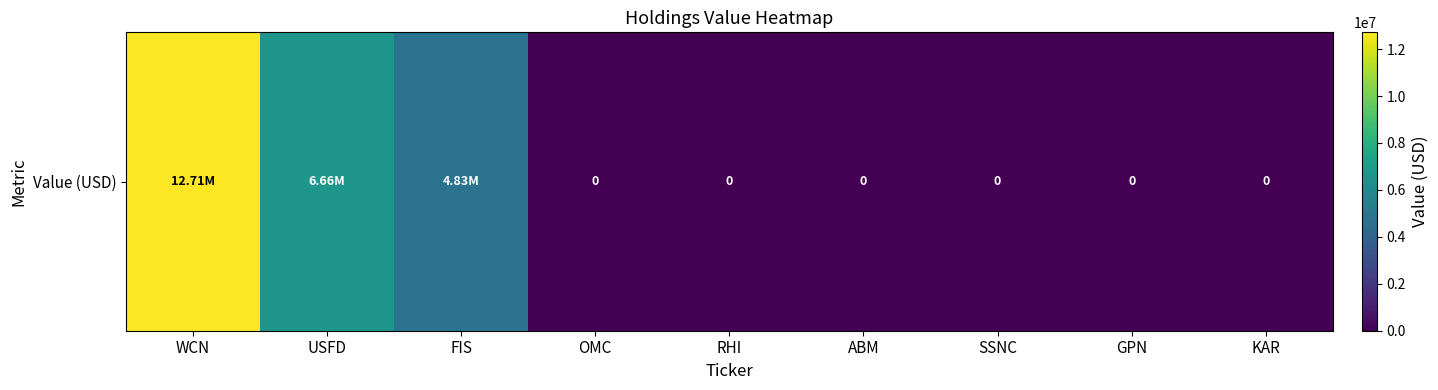

Count the values in the range 0 to 4829000.

7